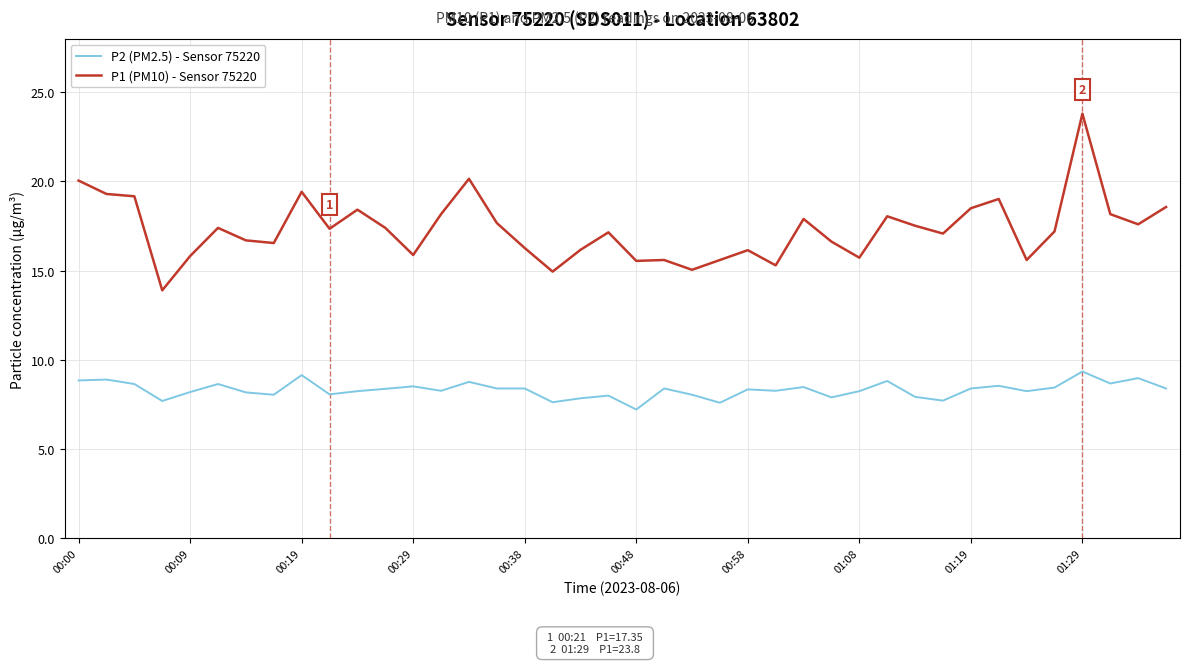

What is the difference between the maximum and minimum values in the P1 (PM10) - Sensor 75220 series?

9.9